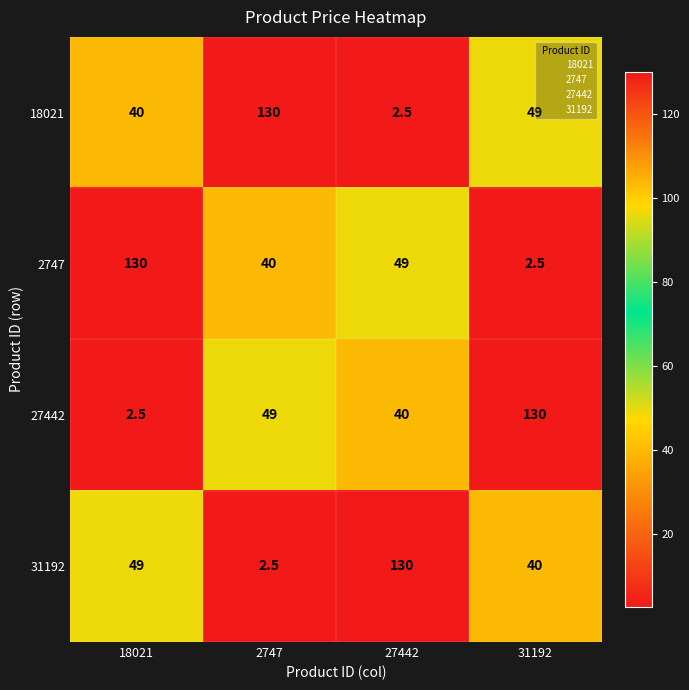

What is the total value across all series at 2747?

221.5